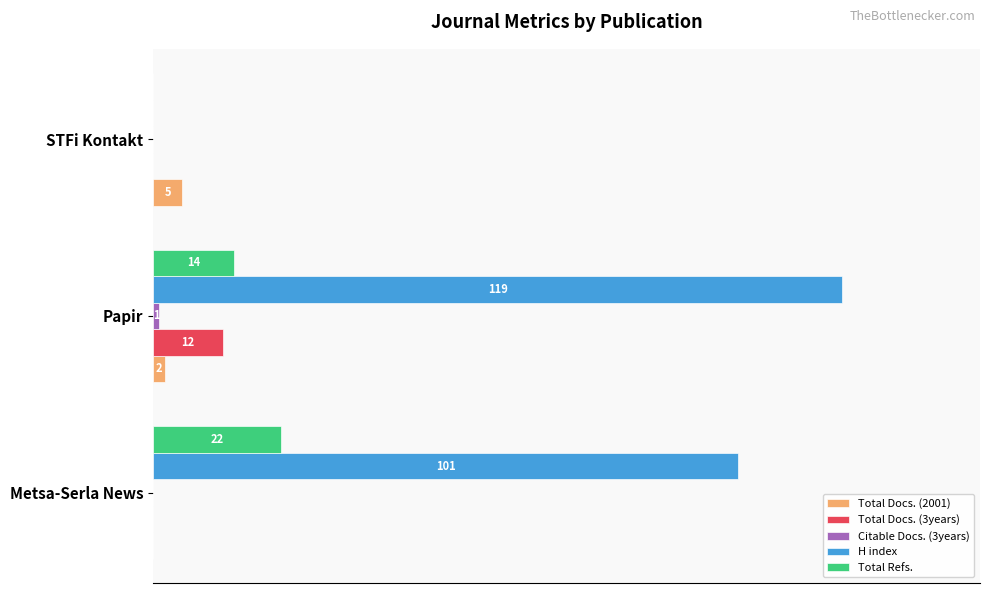

Which series has the widest spread of values?

H index